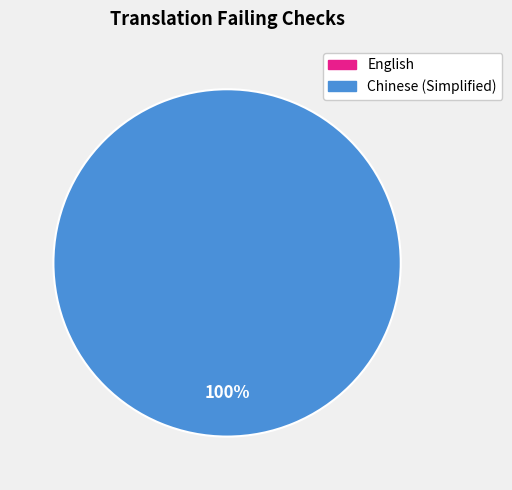

What is the total percentage of Chinese (Simplified) and English?

100.0%